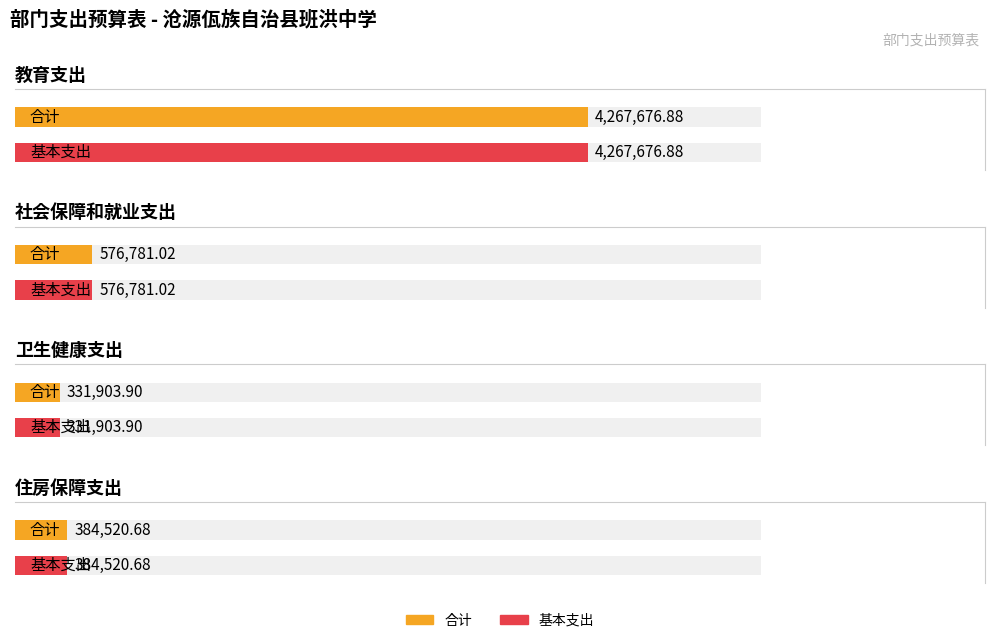

Which series has the largest range (max minus min)?

合计